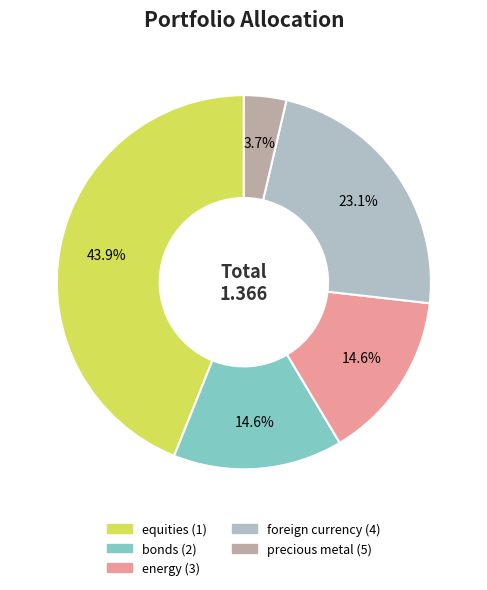

Is equities (1) the majority of the pie?

No